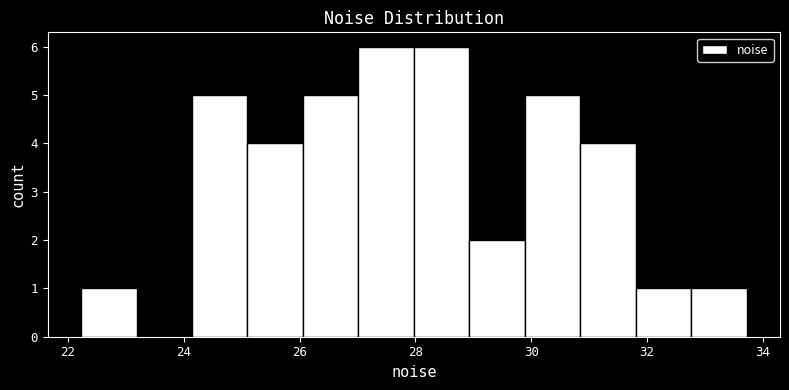

Reading left to right, list every bar in this chart as the range it spans on the x-axis followed by its height. Neither the bar edges nor the heights are printed on the chart, so give them approximately, as read against the axes.

22.2 to 23.2: 1
23.2 to 24.2: 0
24.2 to 25.0: 5
25.0 to 26.0: 4
26.0 to 27.0: 5
27.0 to 28.0: 6
28.0 to 29.0: 6
29.0 to 29.8: 2
29.8 to 30.8: 5
30.8 to 31.8: 4
31.8 to 32.8: 1
32.8 to 33.8: 1